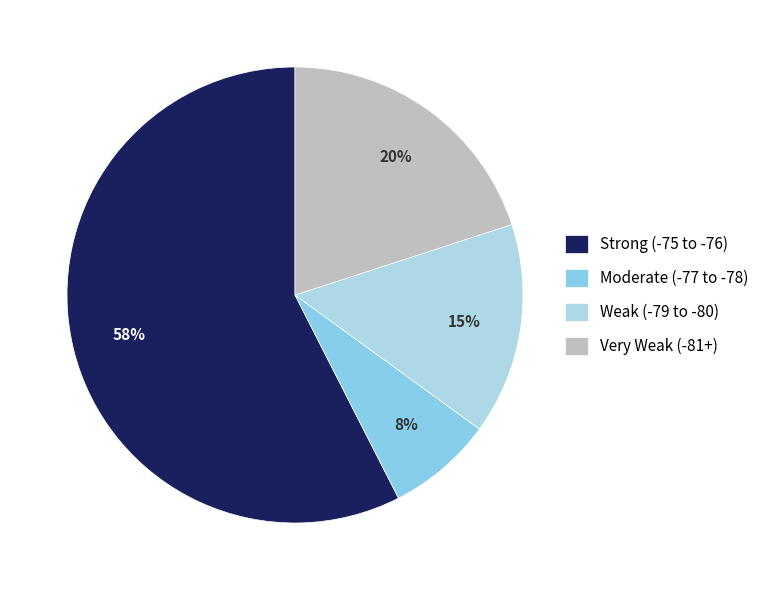

How many segments does this pie chart have?

4